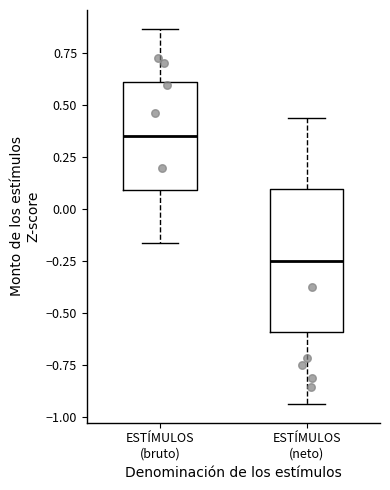

Reading left to right, transcribe this box plot: for each box, give where its median line is, the range the box spans, and where its two whiskers end, as read against the y-axis. The values are not printed on the chart, so give them approximately, as read against the axis.

ESTÍMULOS (bruto): median 0.35, box 0.10 to 0.60, whiskers -0.15 to 0.85
ESTÍMULOS (neto): median -0.25, box -0.60 to 0.10, whiskers -0.95 to 0.45